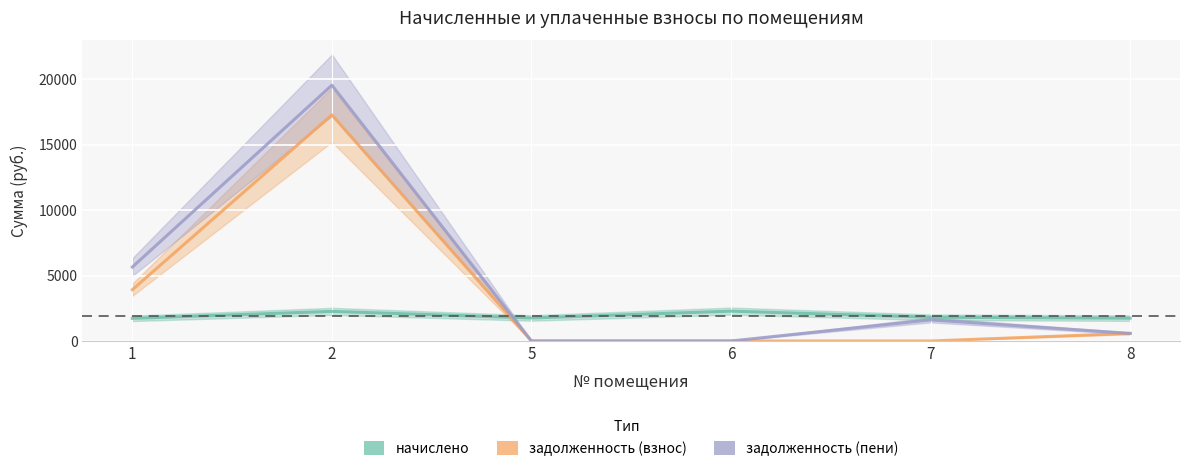

Count the number of data series in this chart.

3